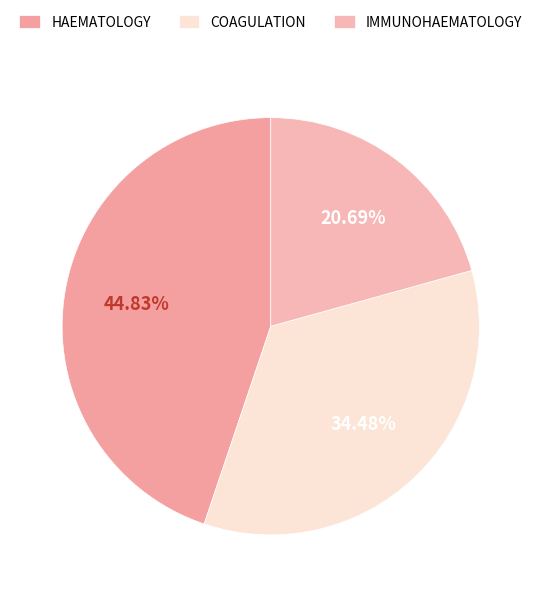

How many slices are in this pie chart?

3